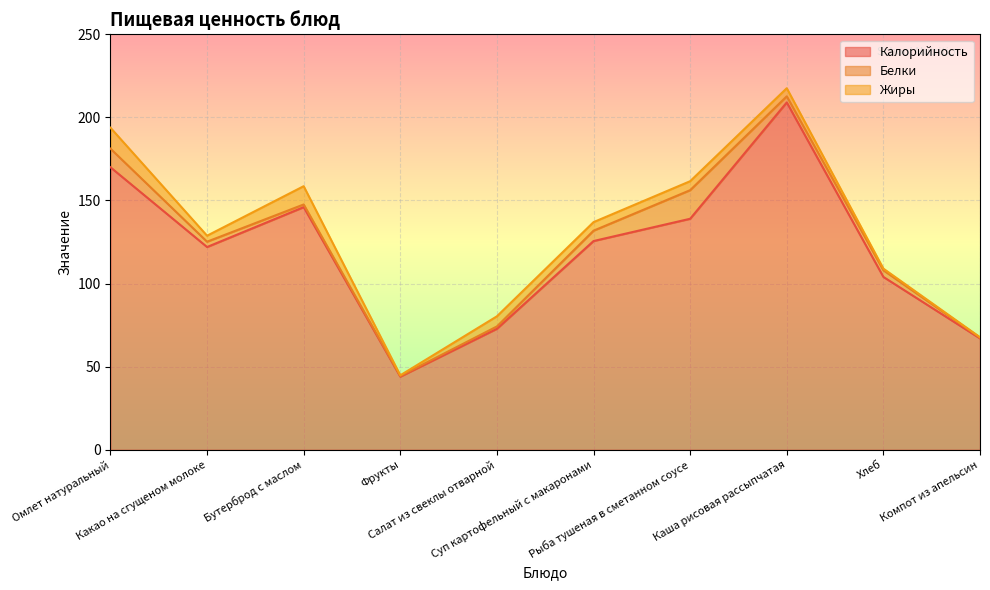

What is the lowest value of the Калорийность series?

44.0